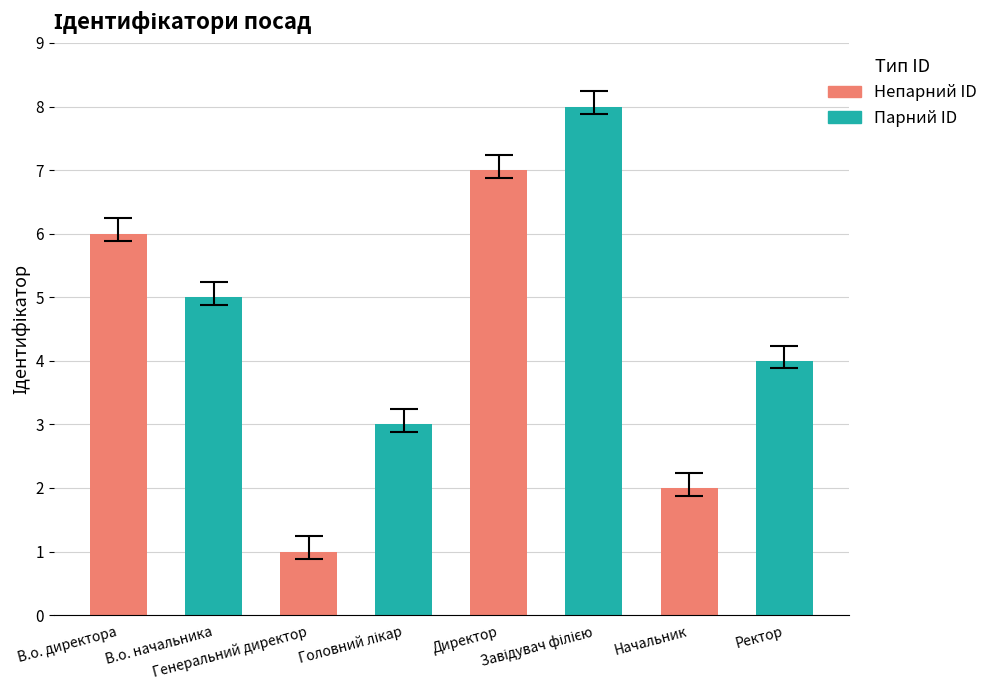

What is the label of the 6th bar from the left?

Завідувач філією